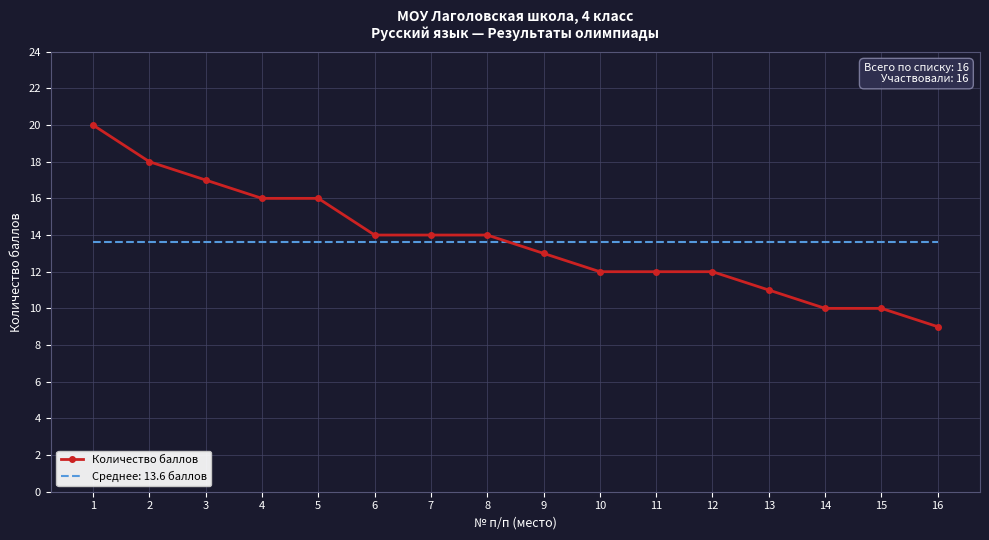

What is the total value across all series at 5?

29.6